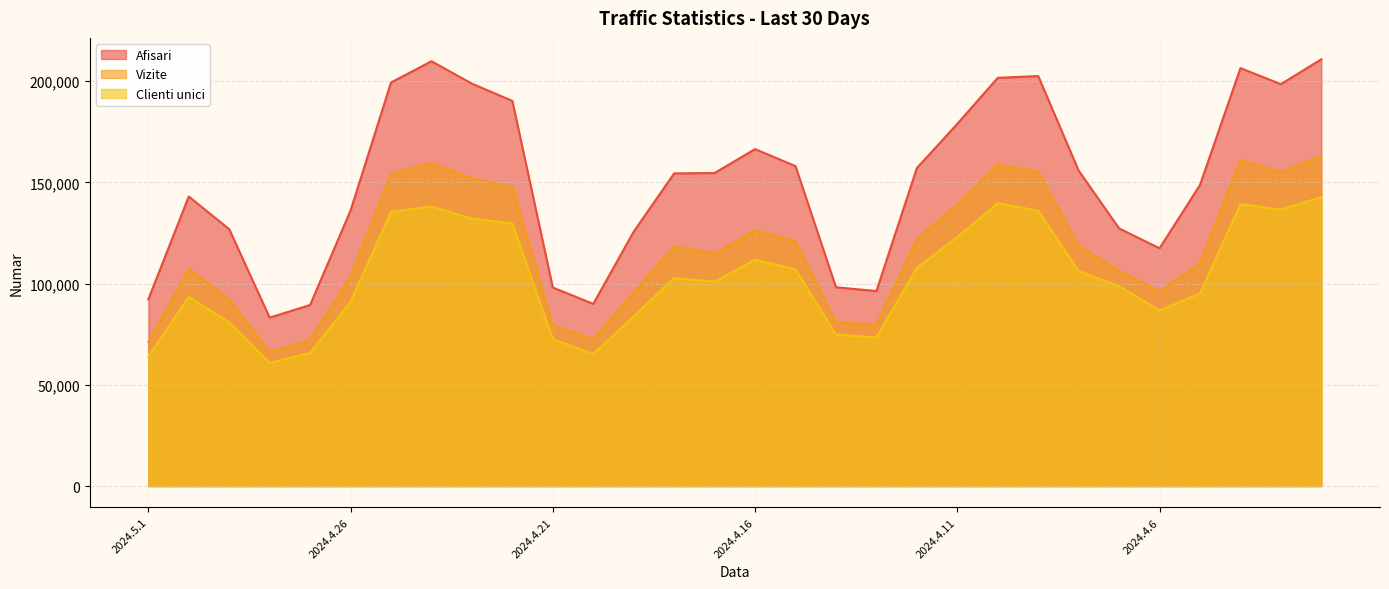

Reading left to right, transcribe all the data shown in this chart.

Afisari: 2024.5.1=92223	2024.4.30=143041	2024.4.29=126909	2024.4.28=83218	2024.4.27=89455	2024.4.26=136114	2024.4.25=199383	2024.4.24=209888	2024.4.23=198822	2024.4.22=190280	2024.4.21=98075	2024.4.20=89997	2024.4.19=125673	2024.4.18=154478	2024.4.17=154662	2024.4.16=166480	2024.4.15=158071	2024.4.14=98217	2024.4.13=96333	2024.4.12=157095	2024.4.11=178939	2024.4.10=201694	2024.4.9=202576	2024.4.8=155855	2024.4.7=127301	2024.4.6=117467	2024.4.5=148772	2024.4.4=206489	2024.4.3=198549	2024.4.2=210876
Vizite: 2024.5.1=71139	2024.4.30=107213	2024.4.29=92173	2024.4.28=66215	2024.4.27=72271	2024.4.26=103602	2024.4.25=154195	2024.4.24=159590	2024.4.23=152077	2024.4.22=147692	2024.4.21=79521	2024.4.20=72433	2024.4.19=95560	2024.4.18=118569	2024.4.17=114788	2024.4.16=126363	2024.4.15=120993	2024.4.14=80915	2024.4.13=79720	2024.4.12=121981	2024.4.11=139047	2024.4.10=158924	2024.4.9=155249	2024.4.8=118651	2024.4.7=106326	2024.4.6=95964	2024.4.5=110056	2024.4.4=160956	2024.4.3=155126	2024.4.2=162943
Clienti unici: 2024.5.1=63973	2024.4.30=93462	2024.4.29=80891	2024.4.28=60860	2024.4.27=65790	2024.4.26=91093	2024.4.25=135454	2024.4.24=138093	2024.4.23=132146	2024.4.22=129681	2024.4.21=72521	2024.4.20=65212	2024.4.19=83823	2024.4.18=102788	2024.4.17=100959	2024.4.16=111814	2024.4.15=107106	2024.4.14=74789	2024.4.13=73458	2024.4.12=107823	2024.4.11=123016	2024.4.10=139714	2024.4.9=135990	2024.4.8=106200	2024.4.7=98734	2024.4.6=86758	2024.4.5=95174	2024.4.4=139288	2024.4.3=136616	2024.4.2=142746